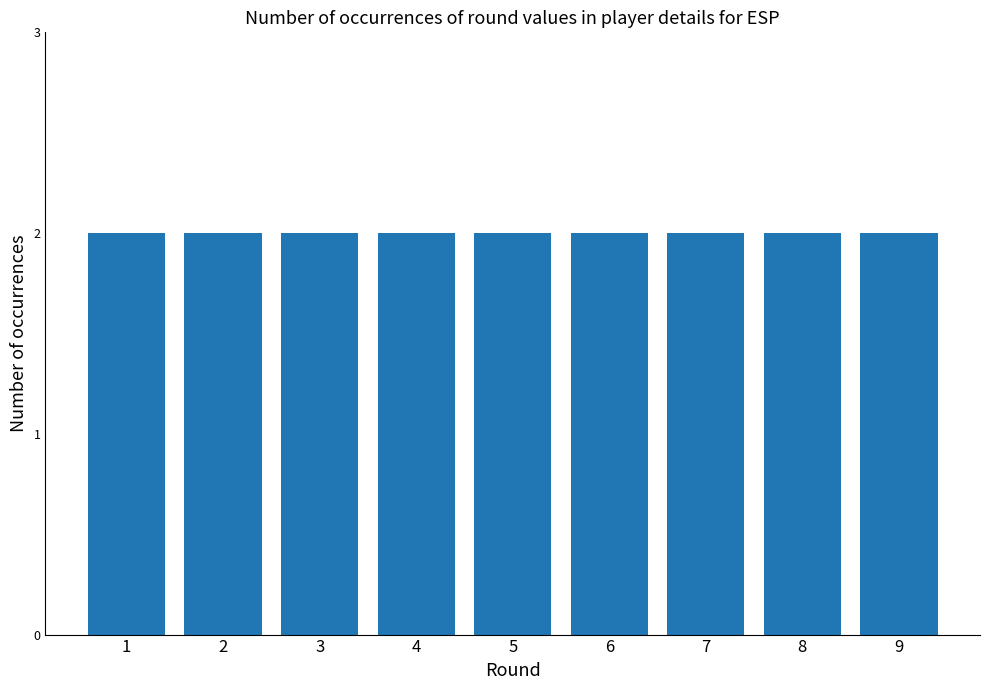

The value of Rating at 9 is 2902.8. True or false?

False